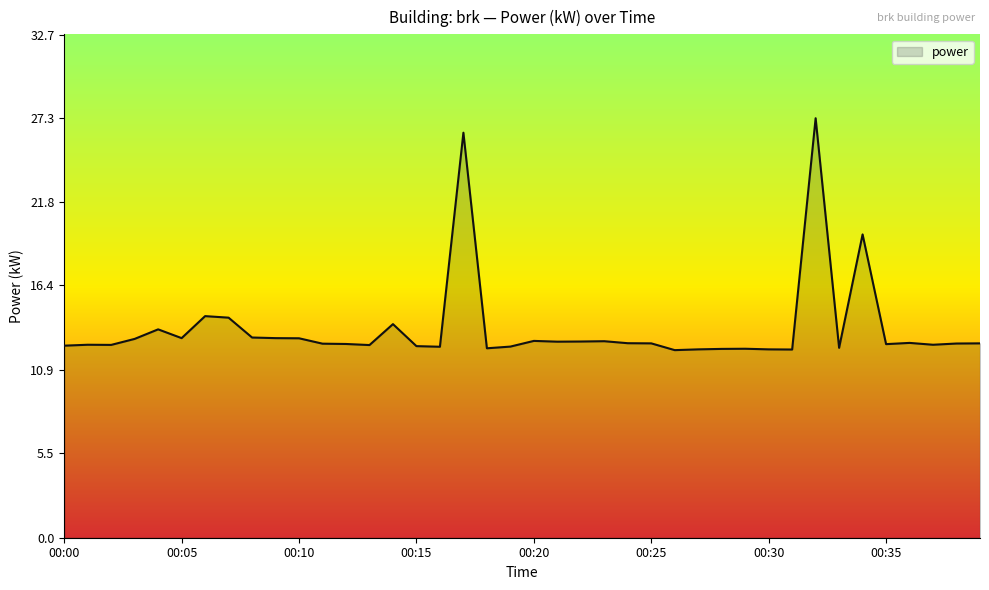

What is the minimum value shown in the chart?

12.2